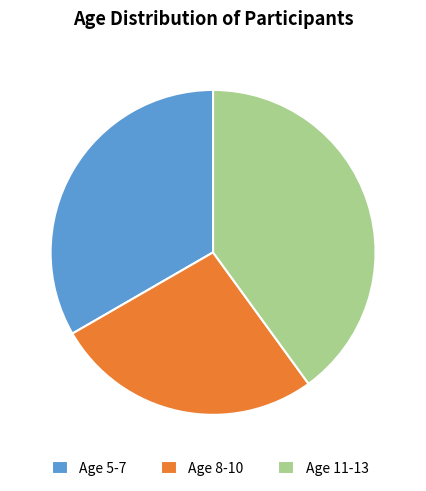

Between Age 11-13 and Age 8-10, which is larger?

Age 11-13